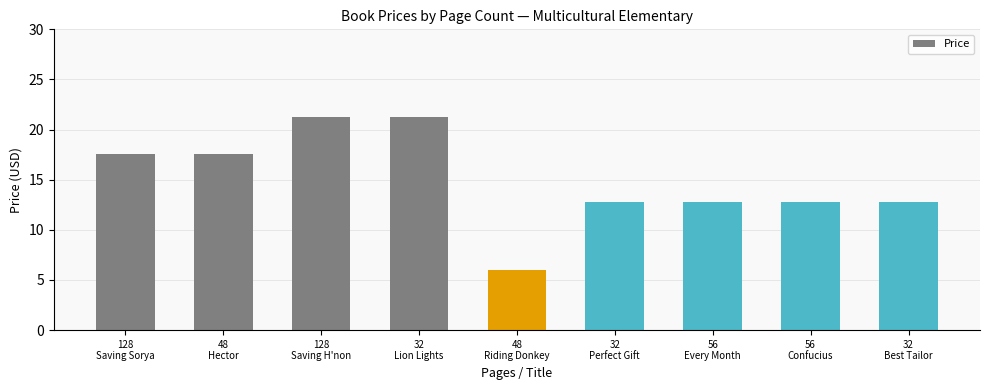

Reading left to right, list all the values displayed in this chart.

17.6	17.6	21.2	21.2	6.0	12.8	12.8	12.8	12.8